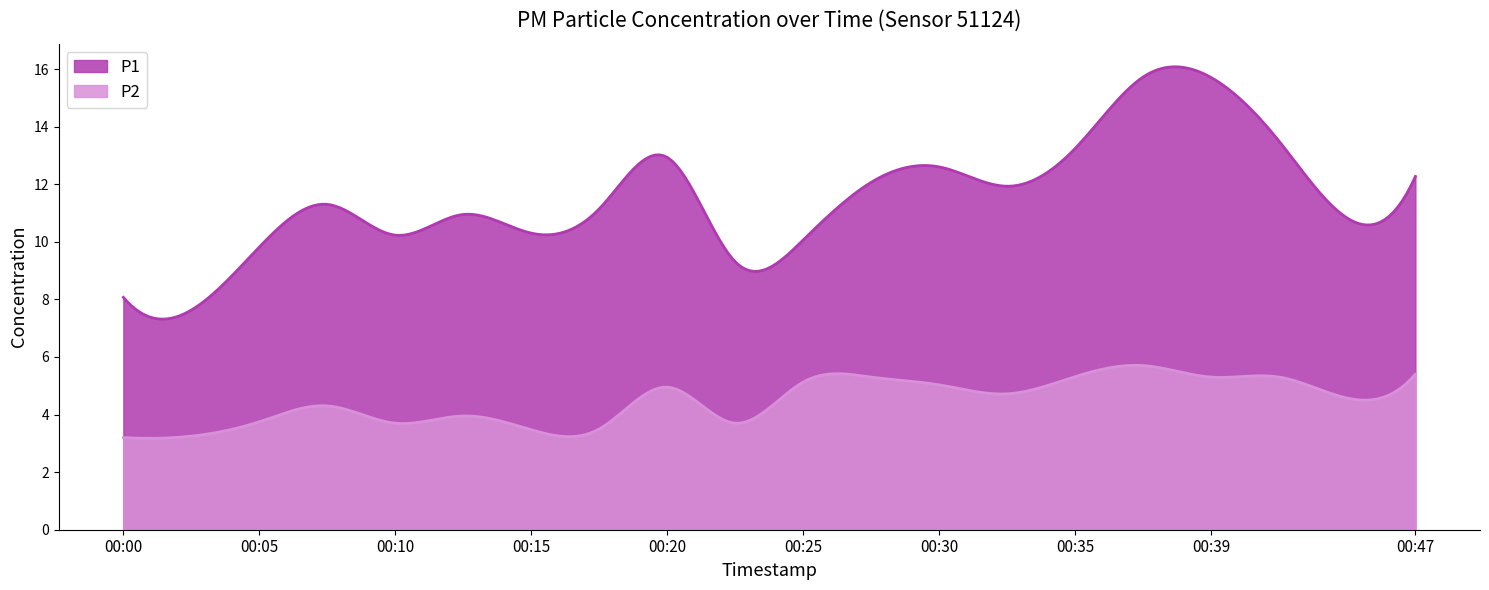

Reading left to right, what are all the values shown in this chart?

P1: 00:00=8.1	00:02=7.6	00:05=9.8	00:07=11.3	00:10=10.2	00:12=10.9	00:15=10.3	00:17=11.2	00:20=12.9	00:22=9.3	00:25=10.1	00:27=12.1	00:30=12.6	00:32=11.9	00:35=13.2	00:37=15.7	00:39=15.7	00:42=13.5	00:44=10.8	00:47=12.3
P2: 00:00=3.2	00:02=3.2	00:05=3.8	00:07=4.3	00:10=3.7	00:12=4.0	00:15=3.5	00:17=3.5	00:20=5.0	00:22=3.7	00:25=5.1	00:27=5.3	00:30=5.0	00:32=4.7	00:35=5.3	00:37=5.7	00:39=5.3	00:42=5.3	00:44=4.6	00:47=5.4